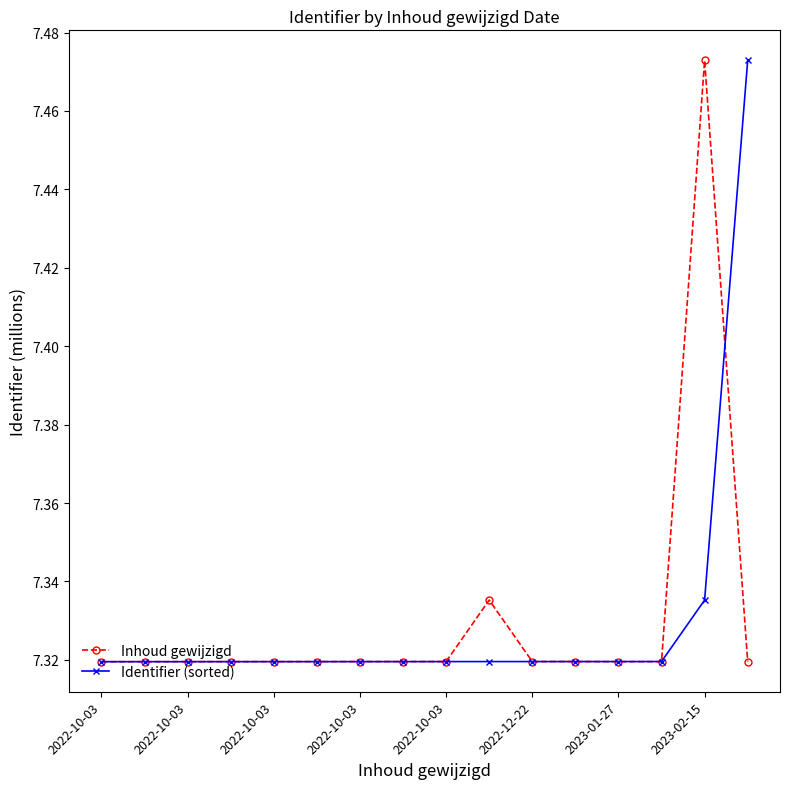

What is the difference between the maximum and minimum values in the Inhoud gewijzigd series?

0.2